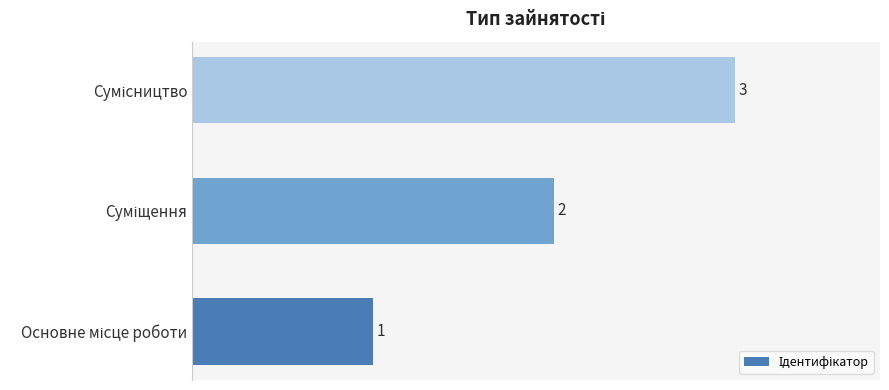

What is the sum of all values?

6